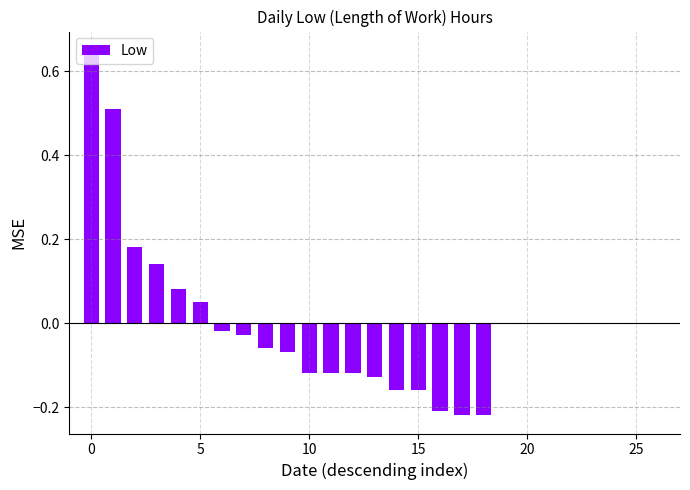

The value at 25 is 0.3. True or false?

False